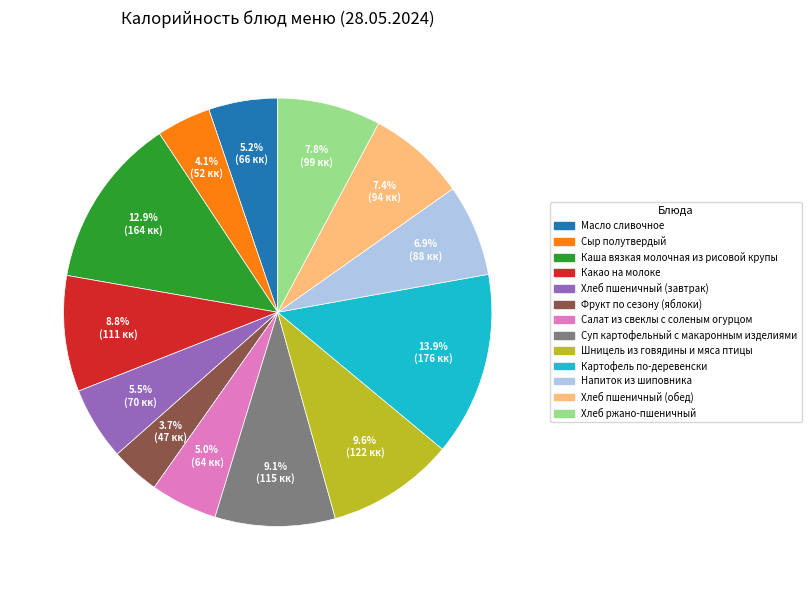

True or false: Хлеб пшеничный (завтрак) accounts for 16% of the total.

False